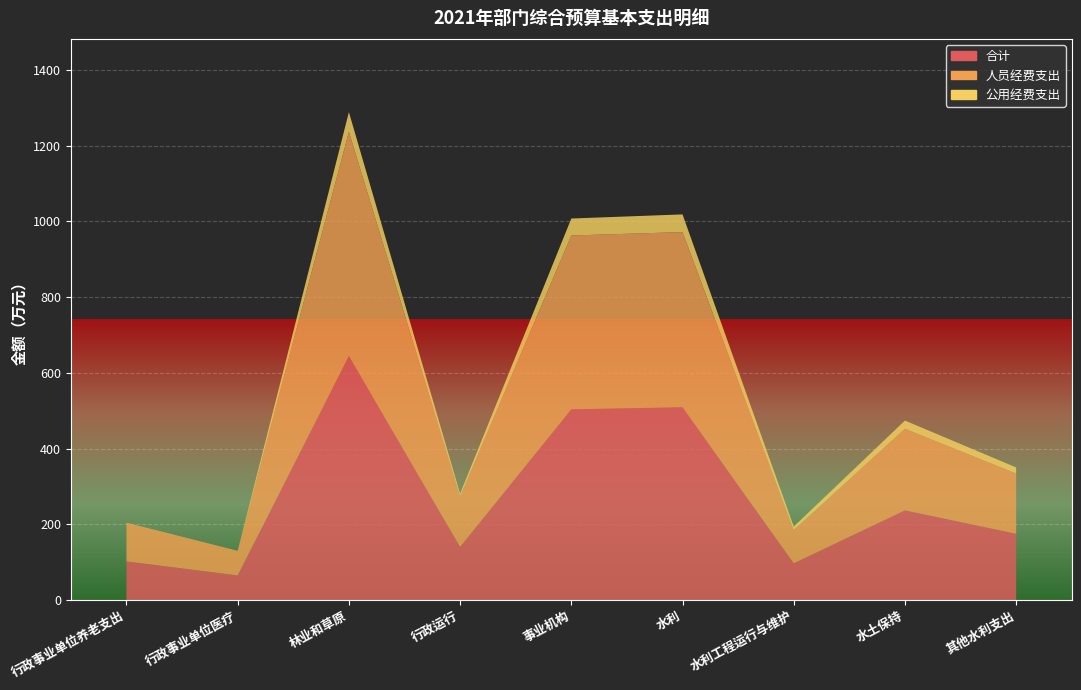

Reading left to right, list all the values displayed in this chart.

合计: 行政事业单位养老支出=102.3	行政事业单位医疗=65.1	林业和草原=644.4	行政运行=140.5	事业机构=503.9	水利=509.3	水利工程运行与维护=97.1	水土保持=237.1	其他水利支出=175.2
人员经费支出: 行政事业单位养老支出=102.3	行政事业单位医疗=65.1	林业和草原=592.4	行政运行=133.4	事业机构=459.1	水利=462.5	水利工程运行与维护=87.8	水土保持=215.6	其他水利支出=159.2
公用经费支出: 行政事业单位养老支出=0.0	行政事业单位医疗=0.0	林业和草原=52.0	行政运行=7.2	事业机构=44.8	水利=46.8	水利工程运行与维护=9.3	水土保持=21.5	其他水利支出=16.0